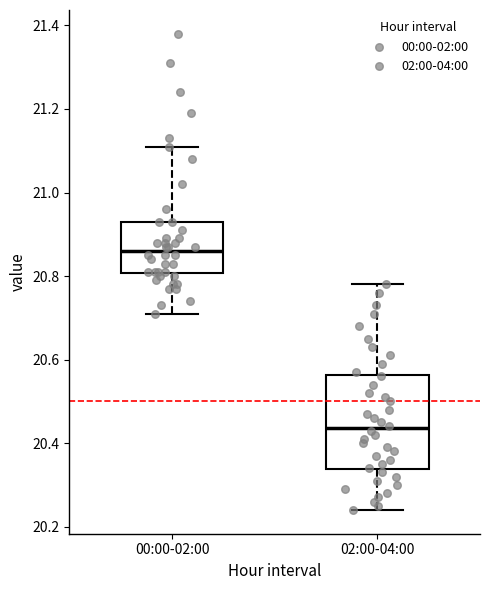

Which box's median line is the lowest?

02:00-04:00